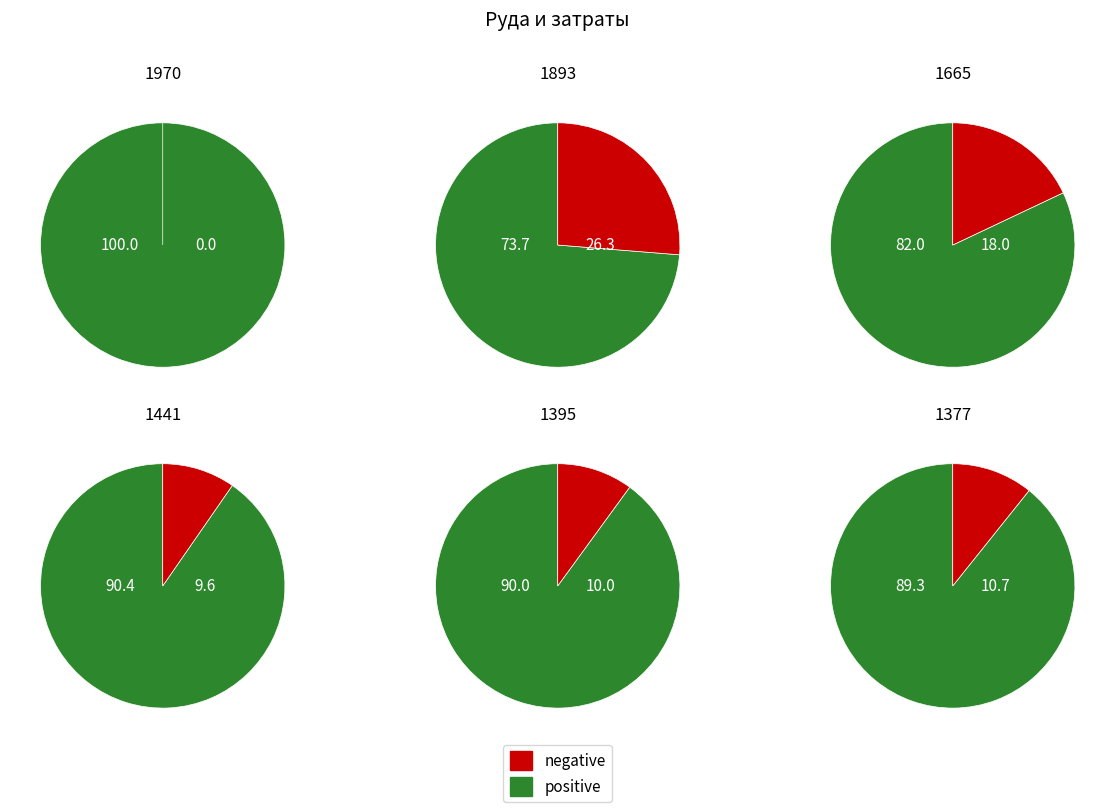

Between 1970 and 1665, which is larger?

1970